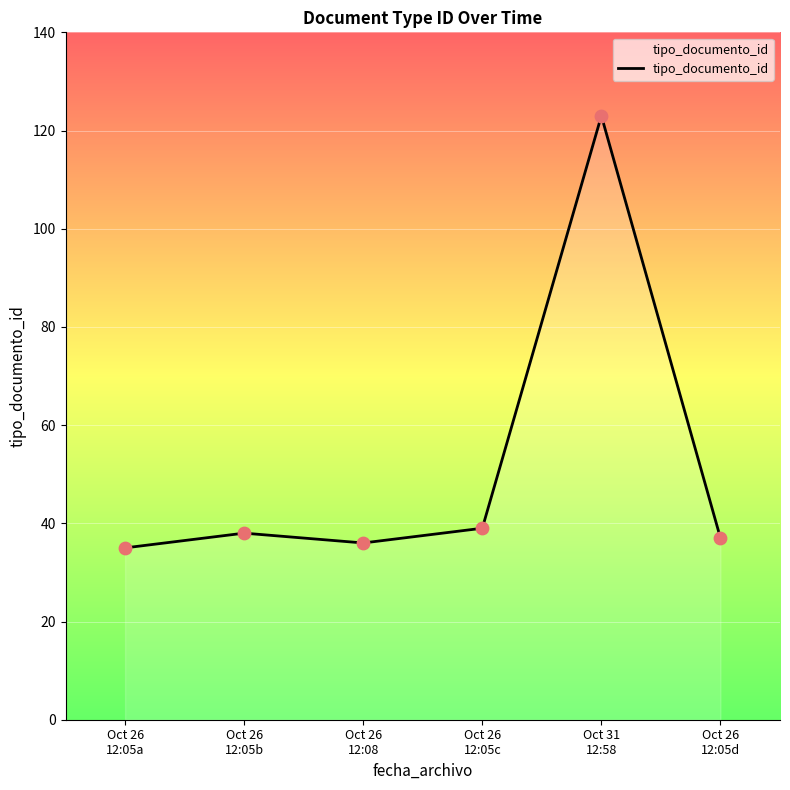

Which has a higher value, Oct 26
12:05a or Oct 26
12:05d?

Oct 26
12:05d